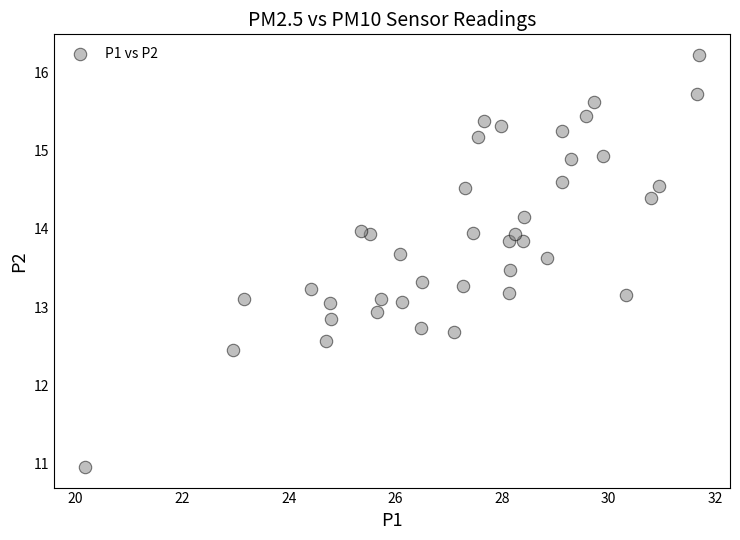

What is the range of X values (max minus min)?

11.5